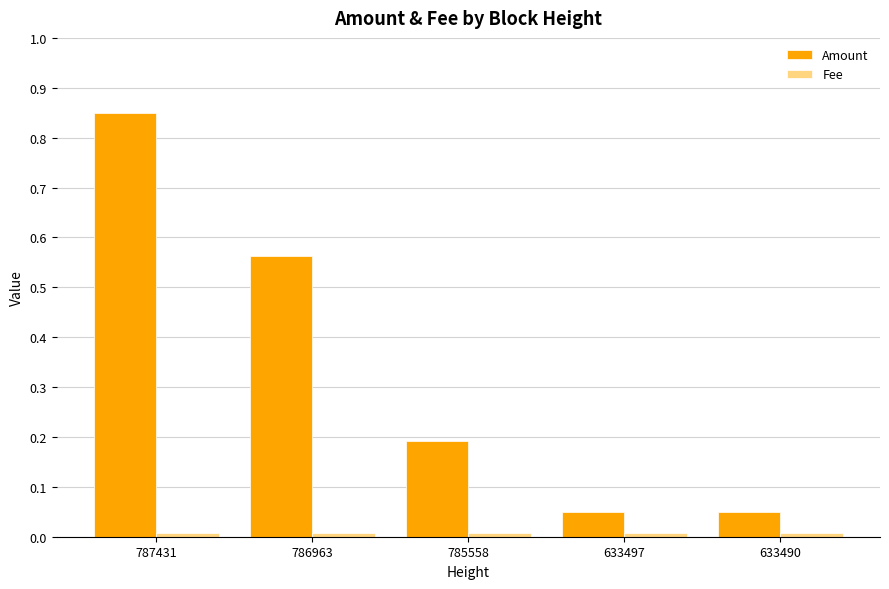

At which category does the chart reach its peak across all series?

787431